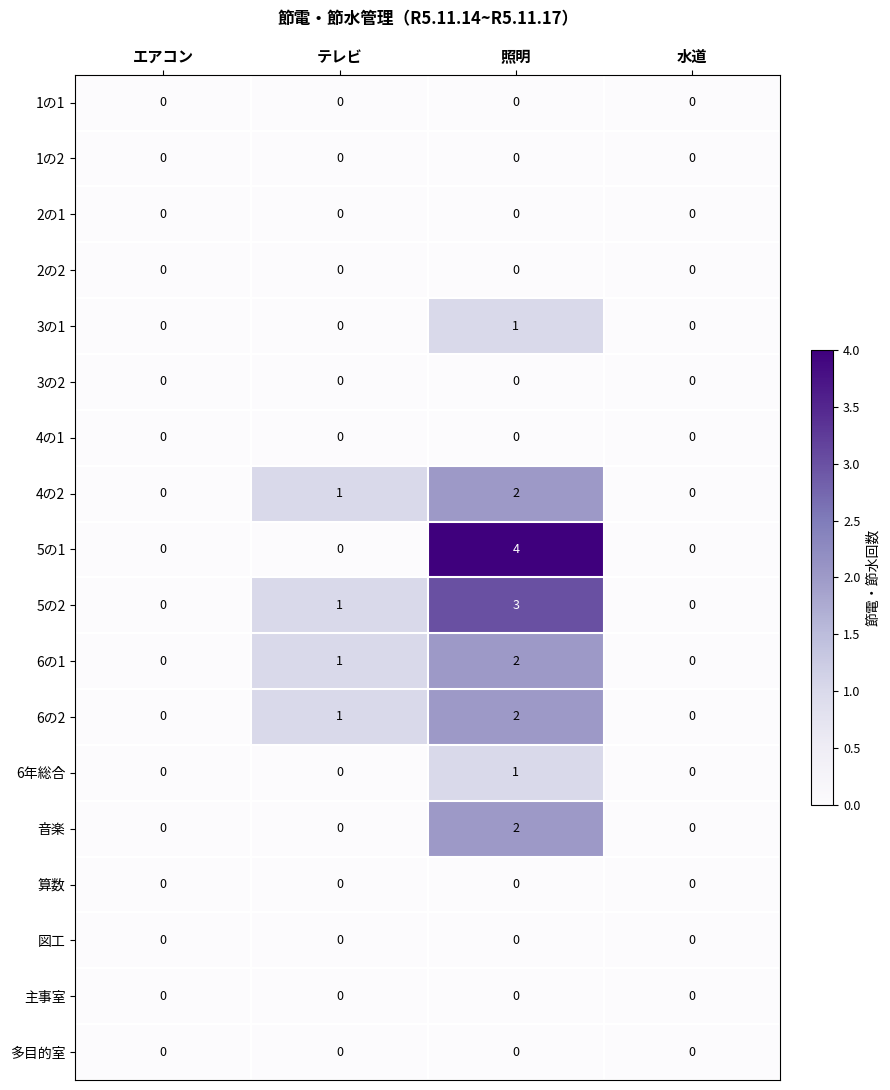

Is it true that 主事室 equals 0 at エアコン?

True